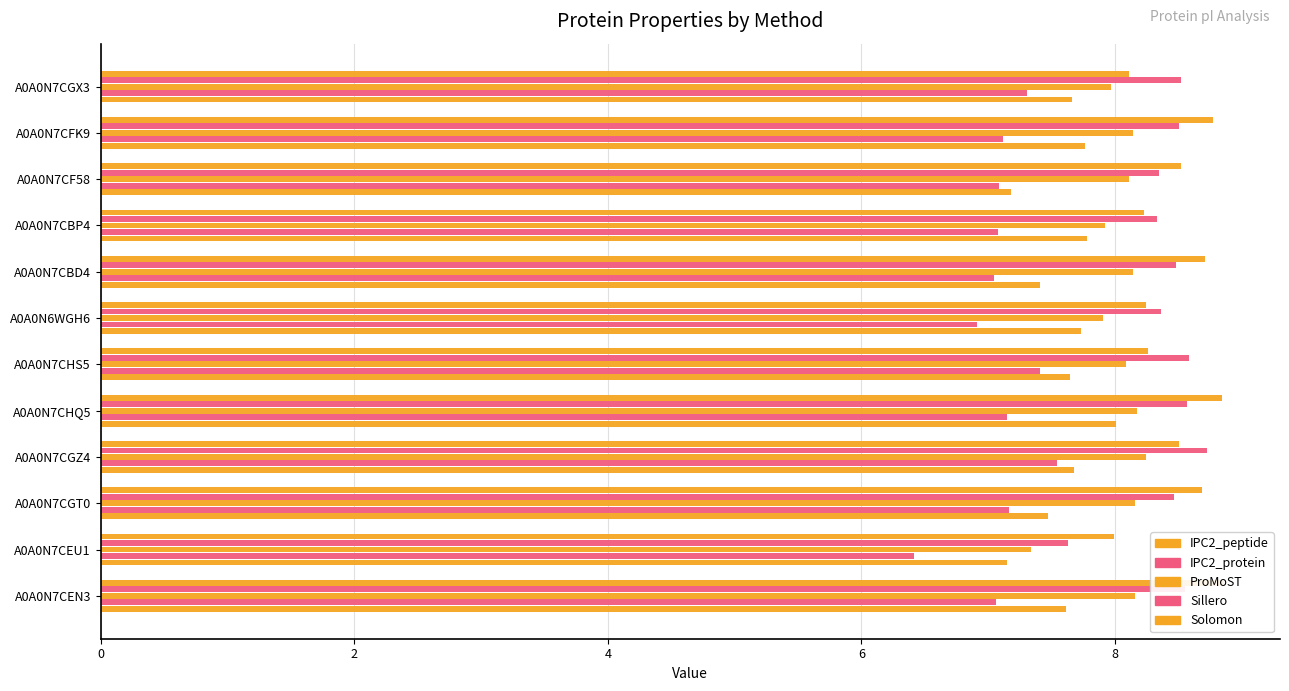

Reading right to left, what are all the values shown in this chart?

IPC2_peptide: 7.7	7.8	7.2	7.8	7.4	7.7	7.6	8.0	7.7	7.5	7.1	7.6
IPC2_protein: 7.3	7.1	7.1	7.1	7.0	6.9	7.4	7.1	7.5	7.2	6.4	7.1
ProMoST: 8.0	8.1	8.1	7.9	8.1	7.9	8.1	8.2	8.2	8.2	7.3	8.2
Sillero: 8.5	8.5	8.3	8.3	8.5	8.4	8.6	8.6	8.7	8.5	7.6	8.6
Solomon: 8.1	8.8	8.5	8.2	8.7	8.2	8.3	8.8	8.5	8.7	8.0	8.9